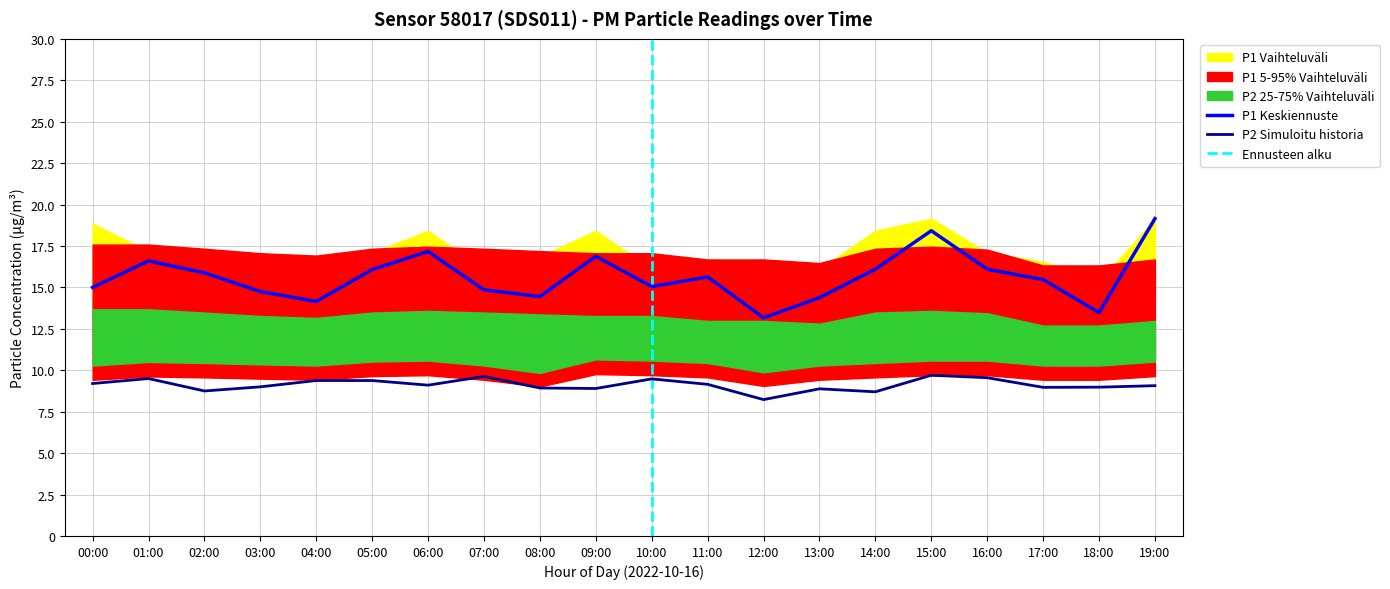

What is the spread (max minus min) of values at 19:00?

10.4